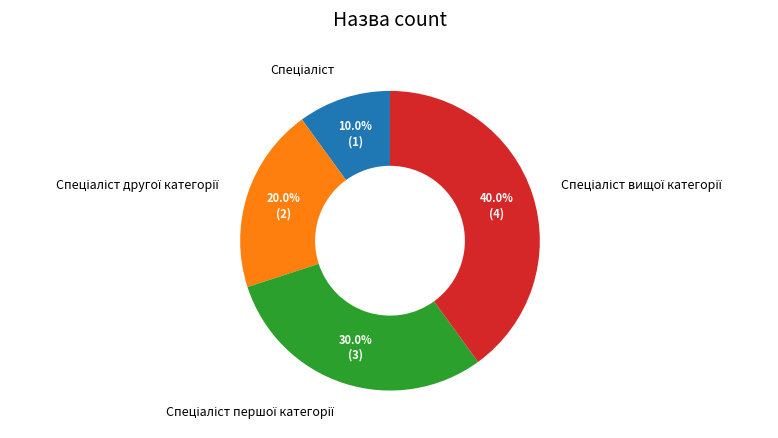

Is there any slice that represents more than half of the pie?

No